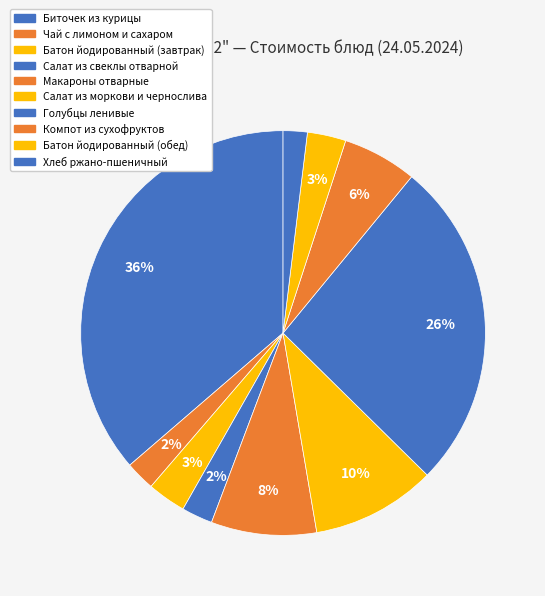

What percentage is the Хлеб ржано-пшеничный slice, to the nearest percent?

2%